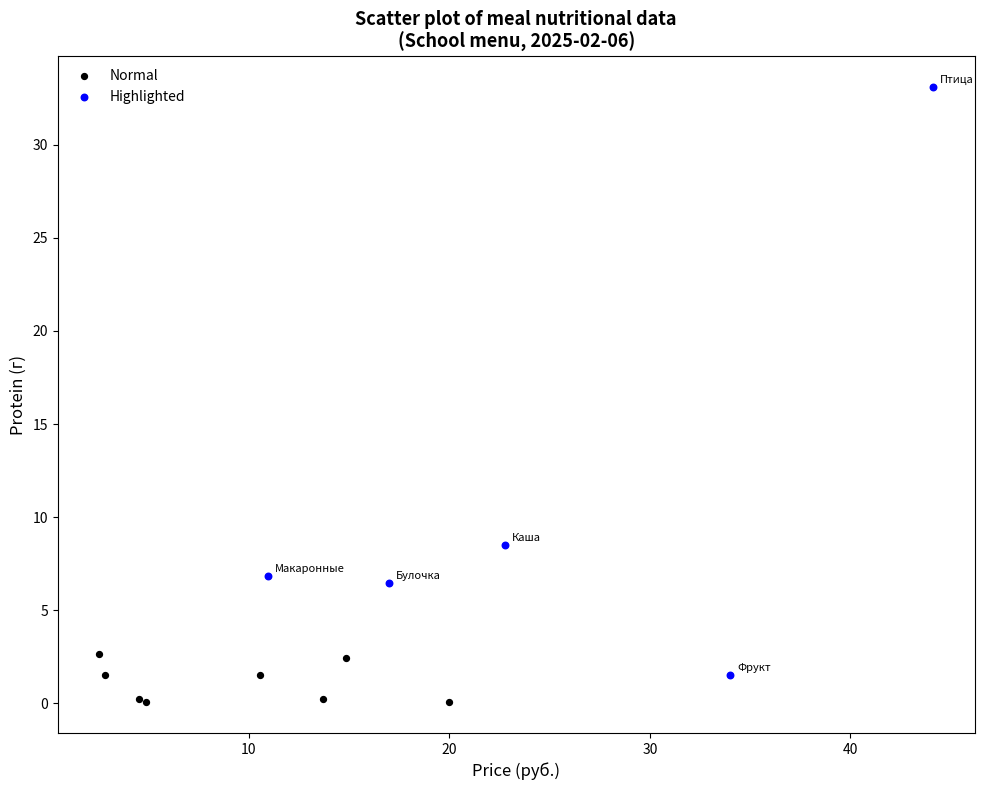

Which series has the widest spread of Y values?

Highlighted